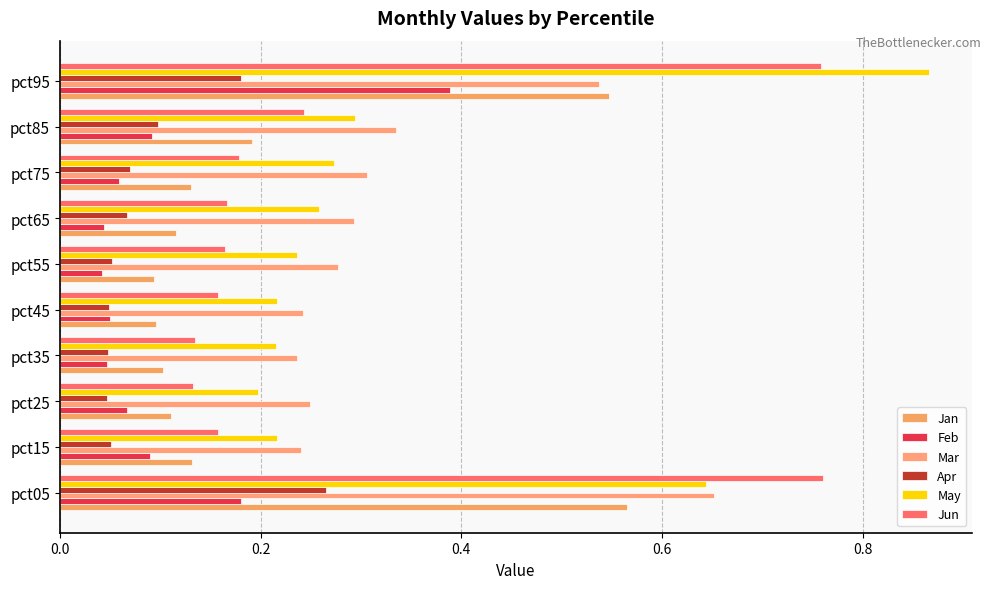

Where is May nearest to the value 0?

pct25